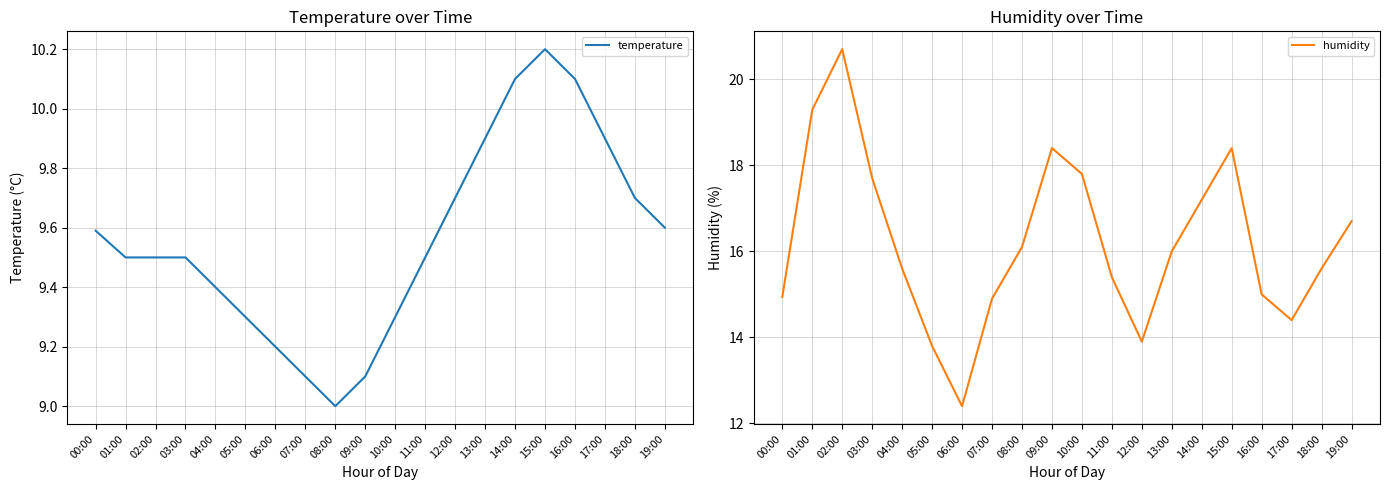

How many series are shown in this chart?

2